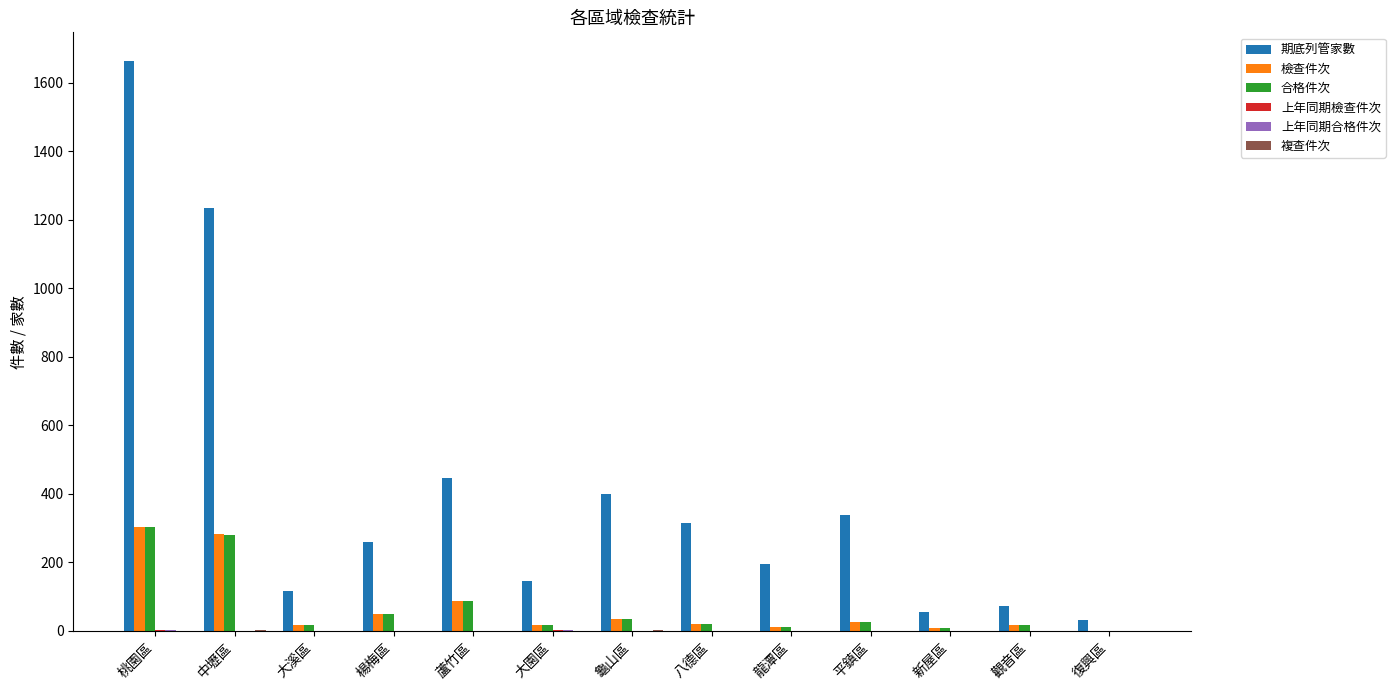

True or false: 期底列管家數 has a value of 281 at 龍潭區.

False